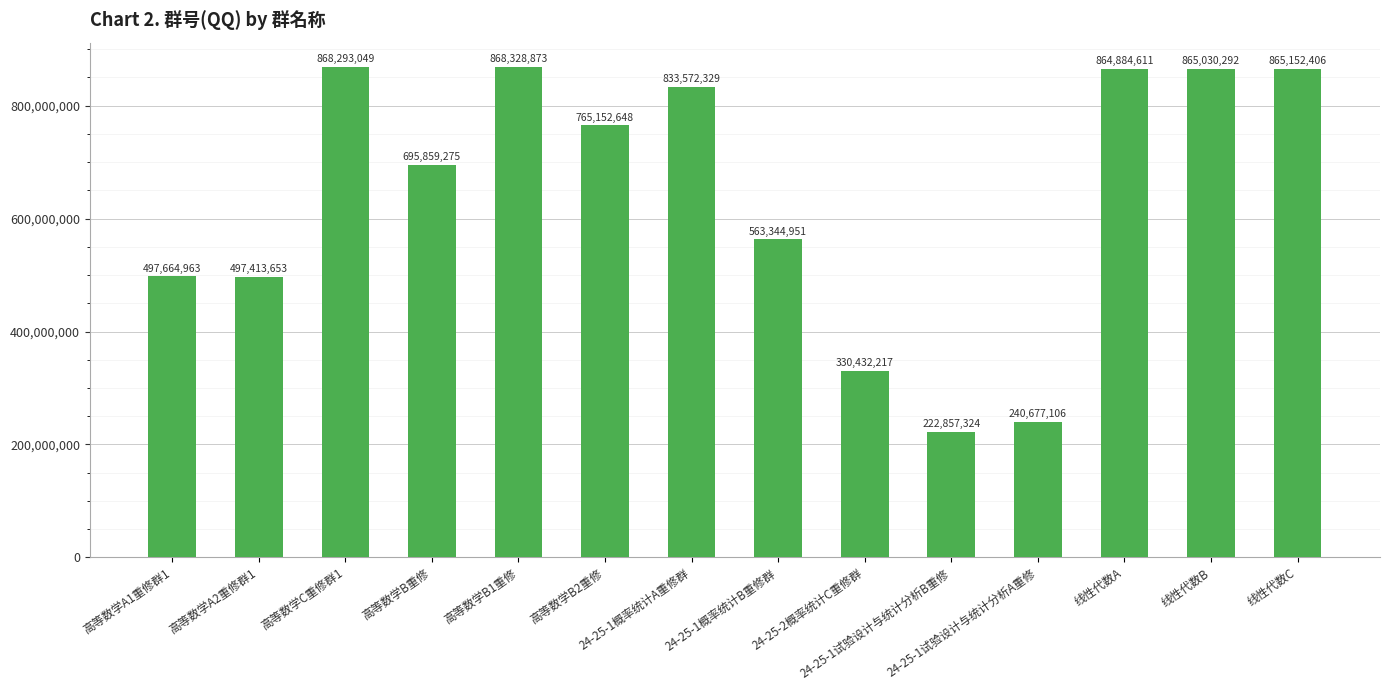

Count the number of categories in the chart.

14